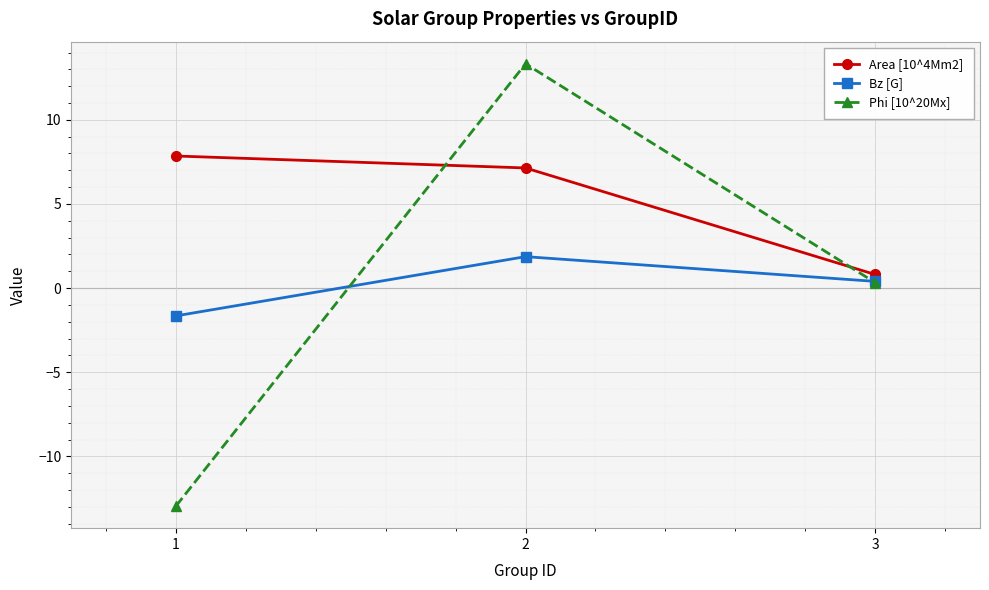

At 2, list the series in order from smallest to largest.

Bz [G], Area [10^4Mm2], Phi [10^20Mx]